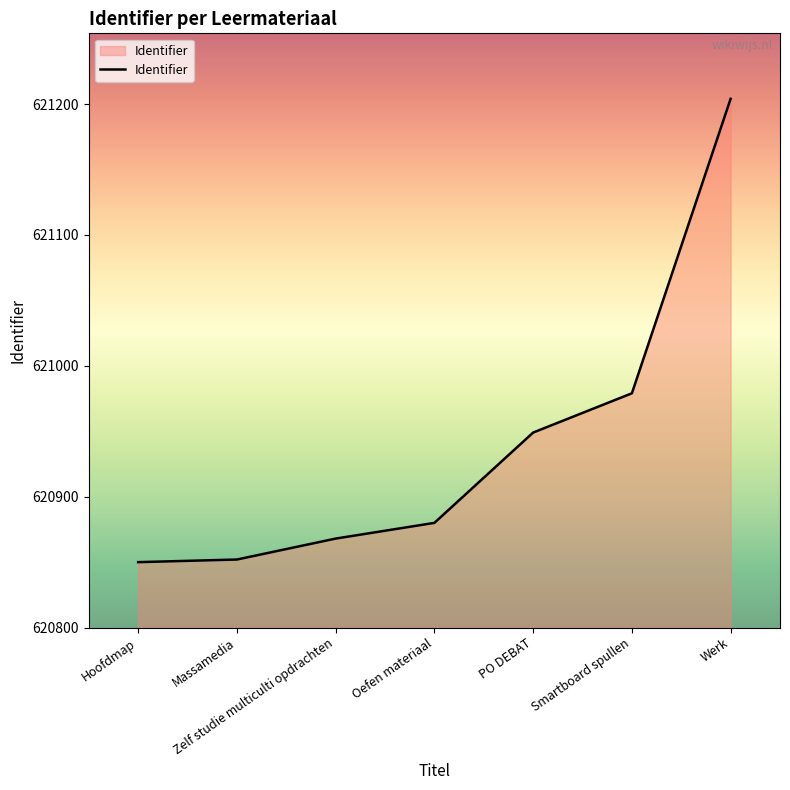

Where is the data nearest to the value 621027?

Smartboard spullen